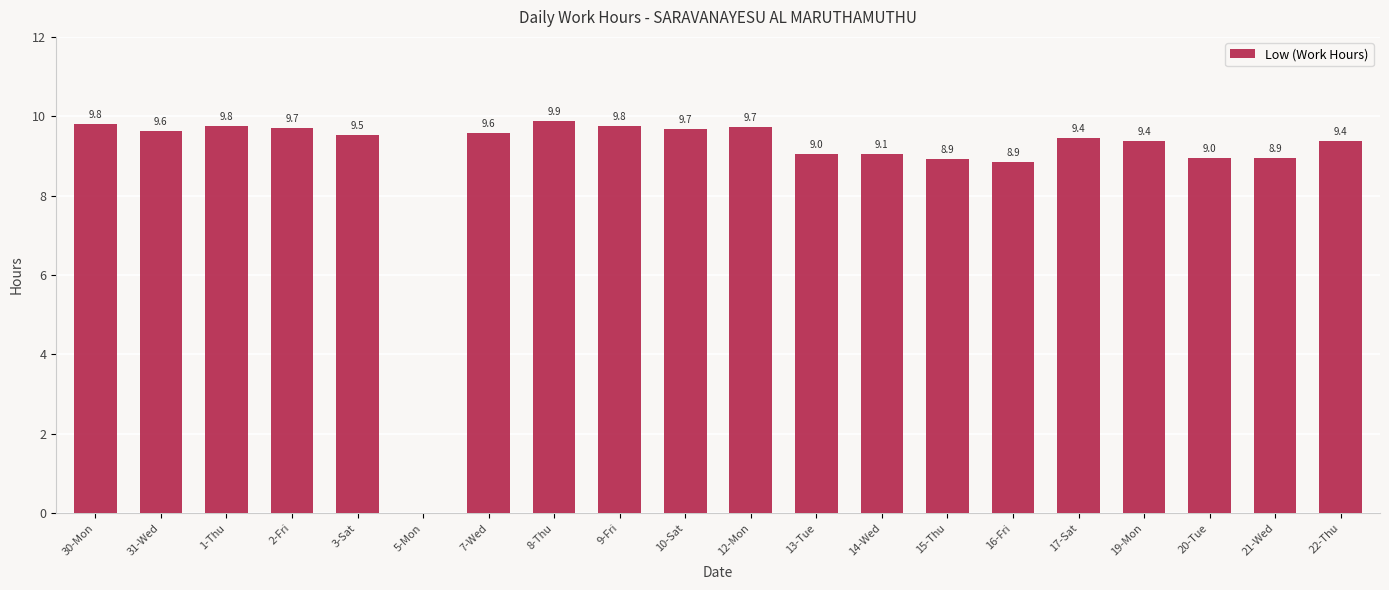

What is the maximum value shown in the chart?

9.9